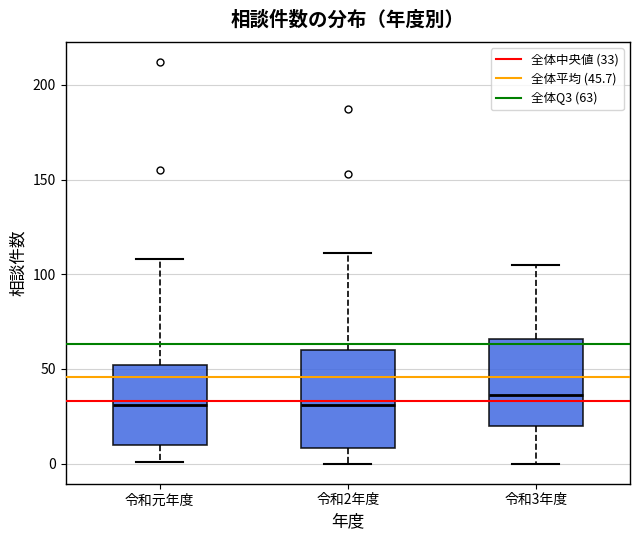

Reading left to right, read every box against the y-axis: the position of its median line, the range the box covers, and the ends of its whiskers. The values are not printed on the chart, so give them approximately, as read against the axis.

令和元年度: median 30, box 10 to 50, whiskers 0 to 110
令和2年度: median 30, box 10 to 60, whiskers 0 to 110
令和3年度: median 35, box 20 to 65, whiskers 0 to 105